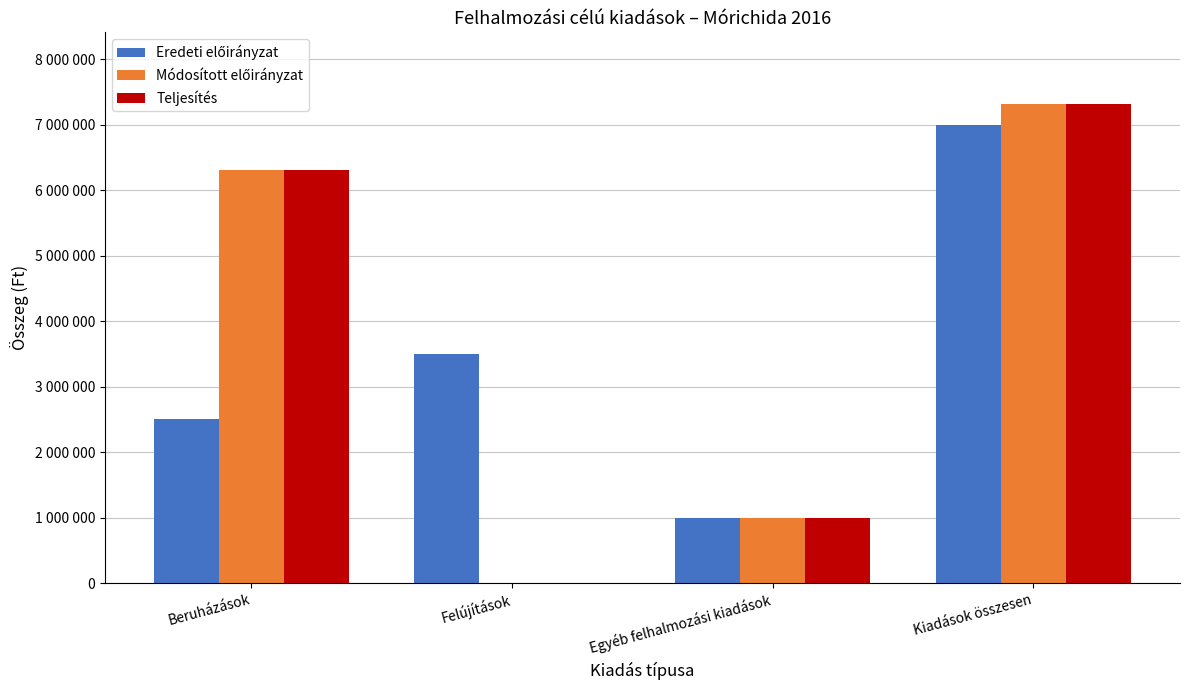

What position from the right is Beruházások?

4